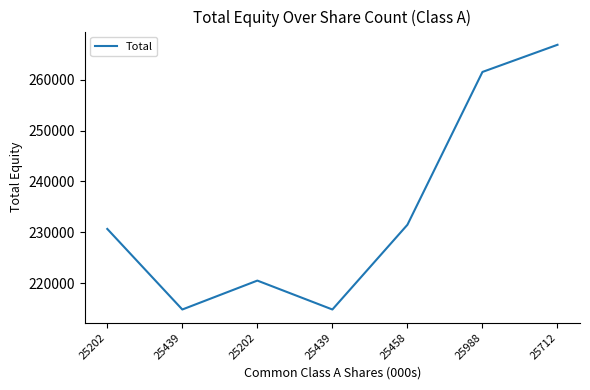

At which category does the data reach its first local valley?

25439